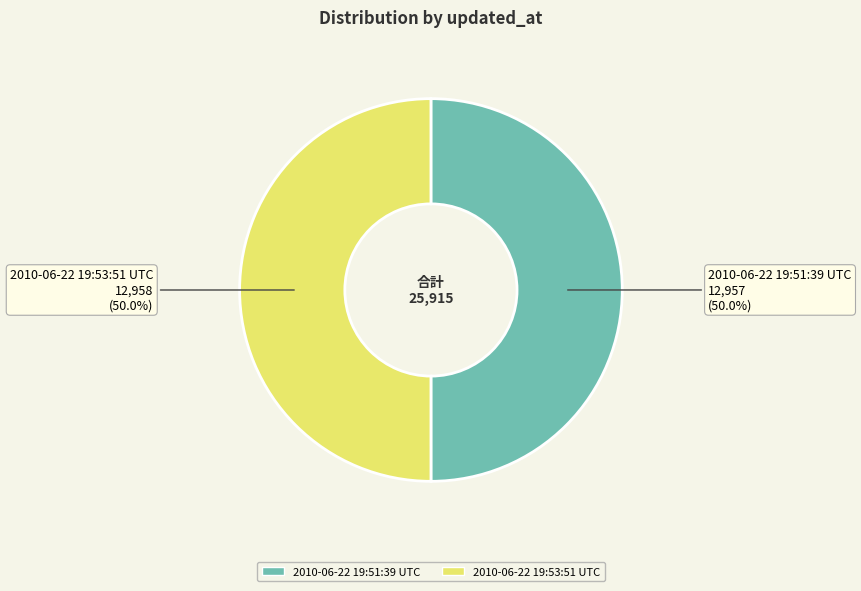

What is the total percentage of 2010-06-22 19:51:39 UTC and 2010-06-22 19:53:51 UTC?

100.0%